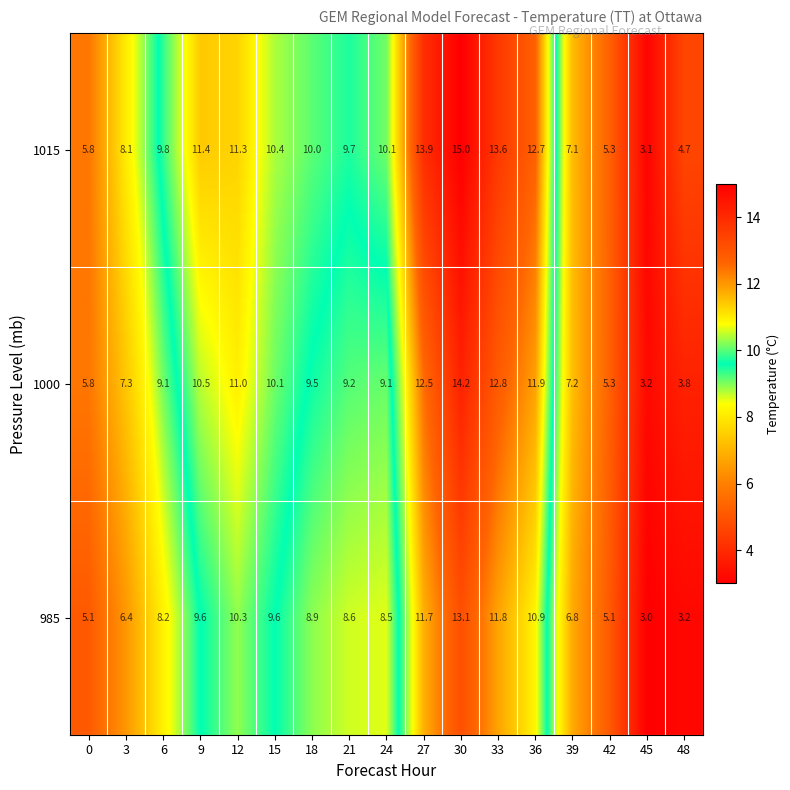

What value does the 1015 series have at 24?

10.1